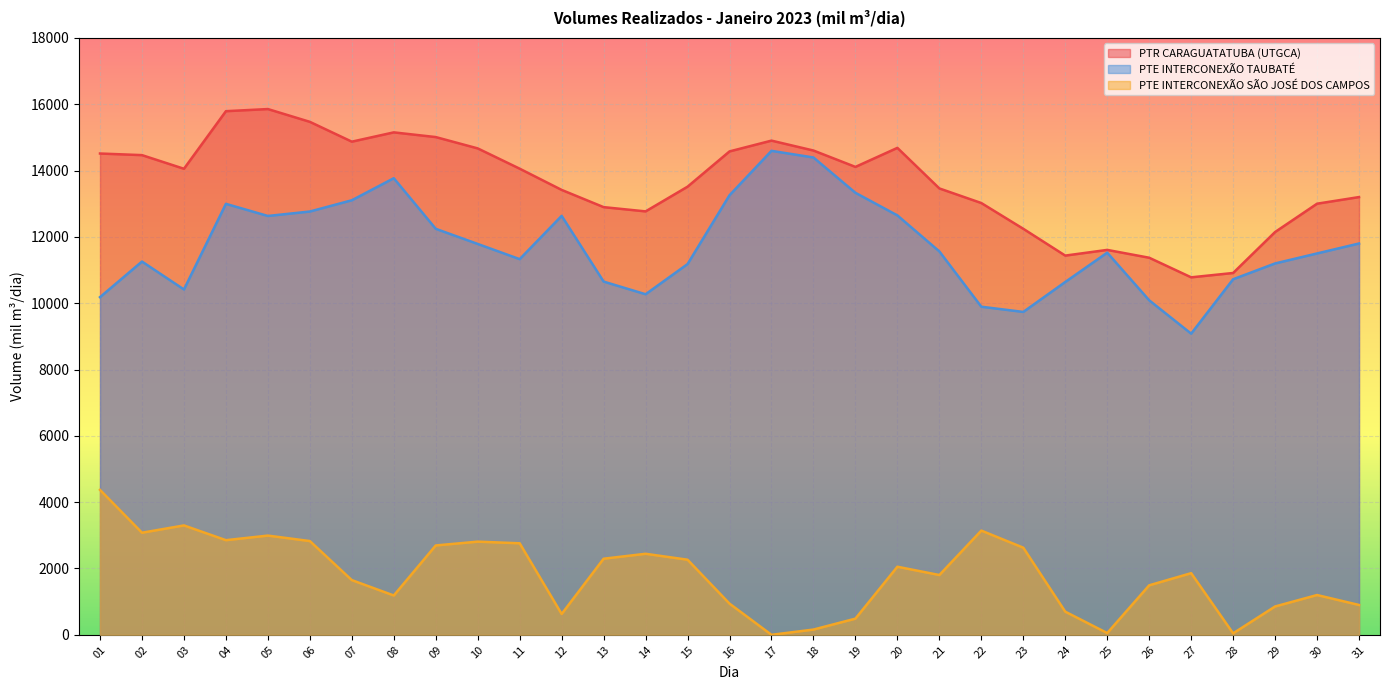

What is the sum of all PTR CARAGUATATUBA (UTGCA) values?

422541.5